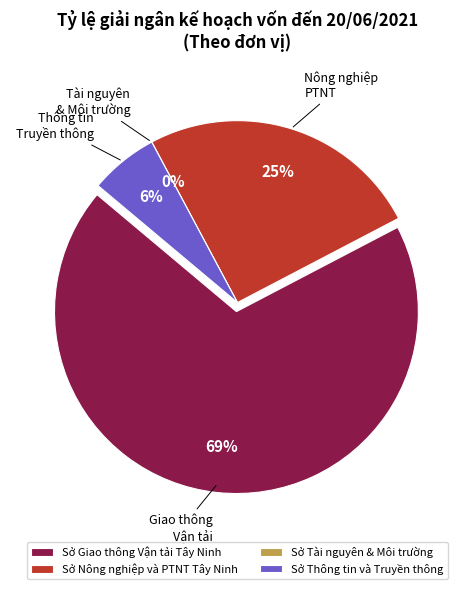

Is there a majority slice in this chart?

Yes